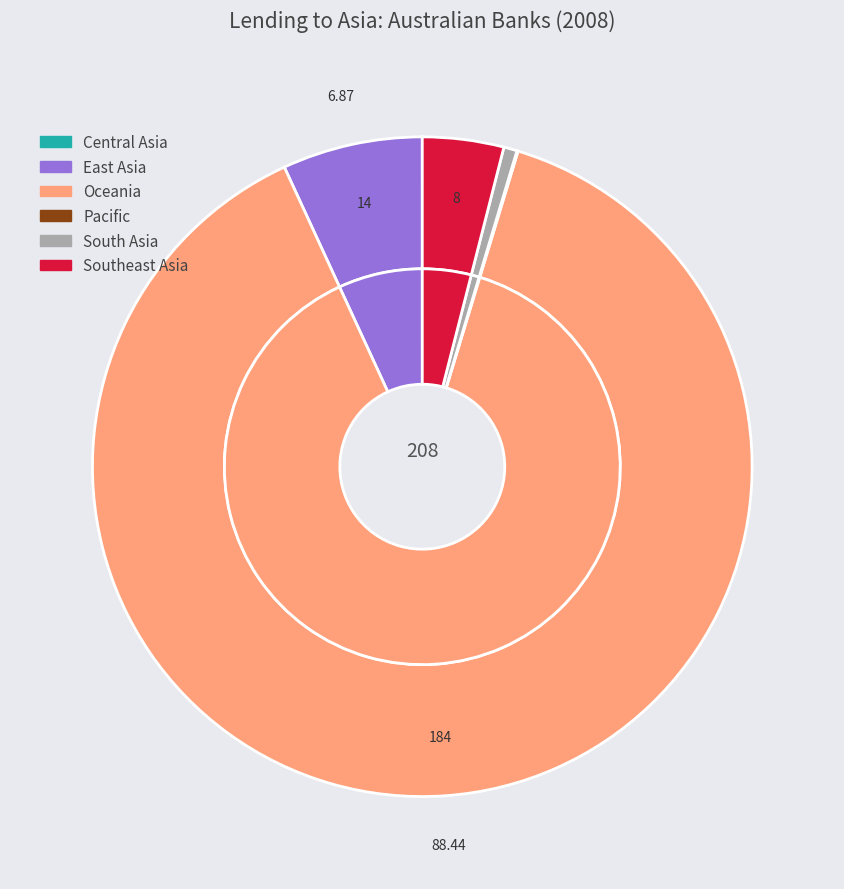

The Pacific slice represents 0% of the pie. True or false?

True